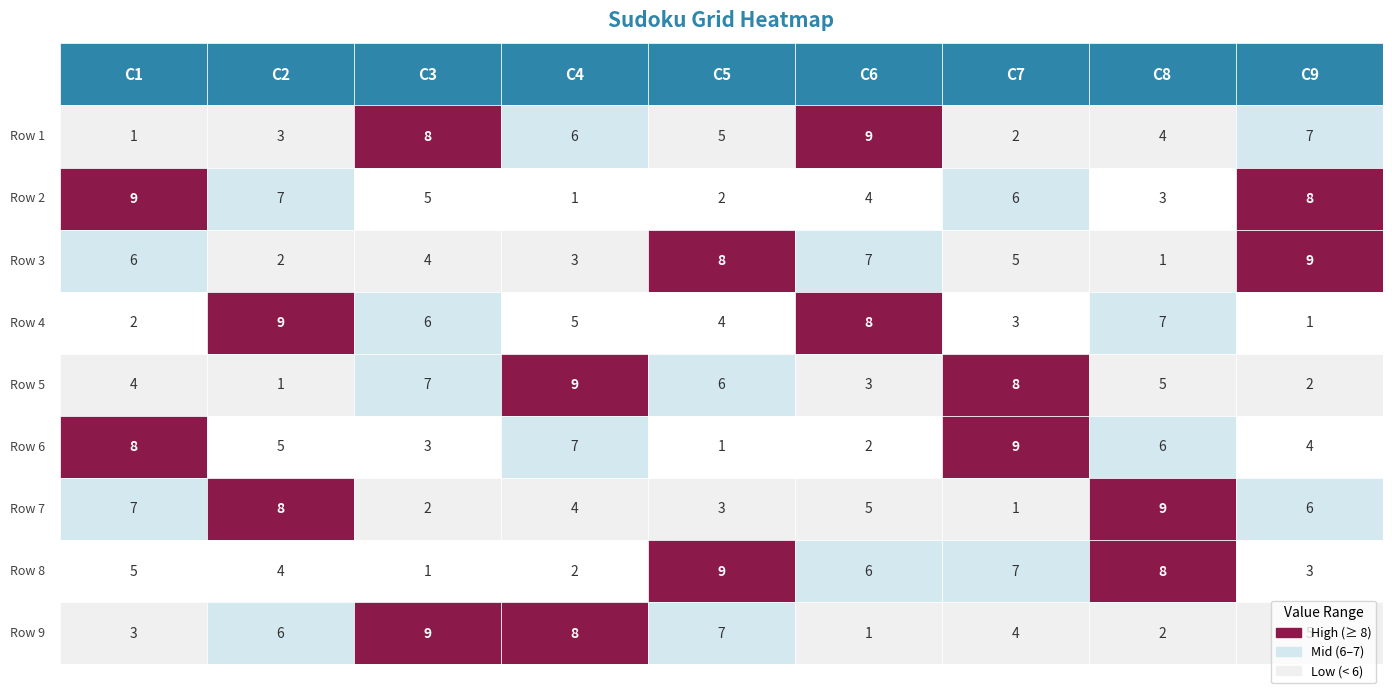

Which series has the widest spread of values?

Row 1